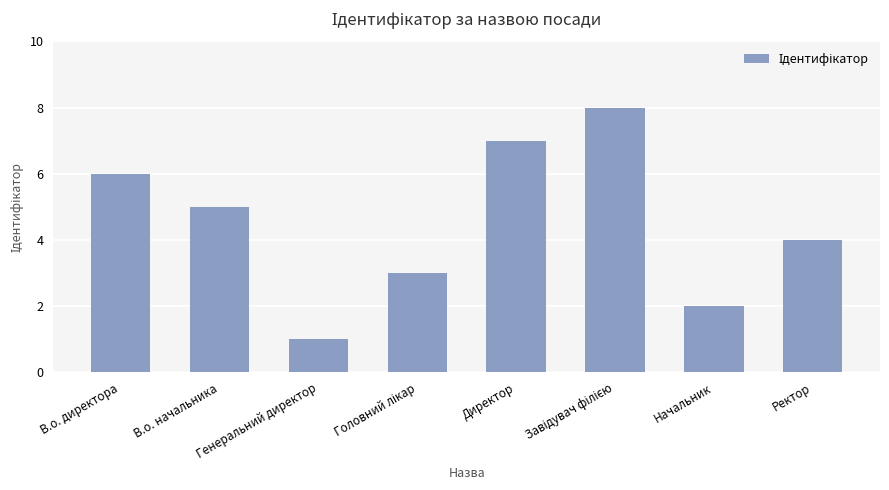

Are the bars horizontal?

No